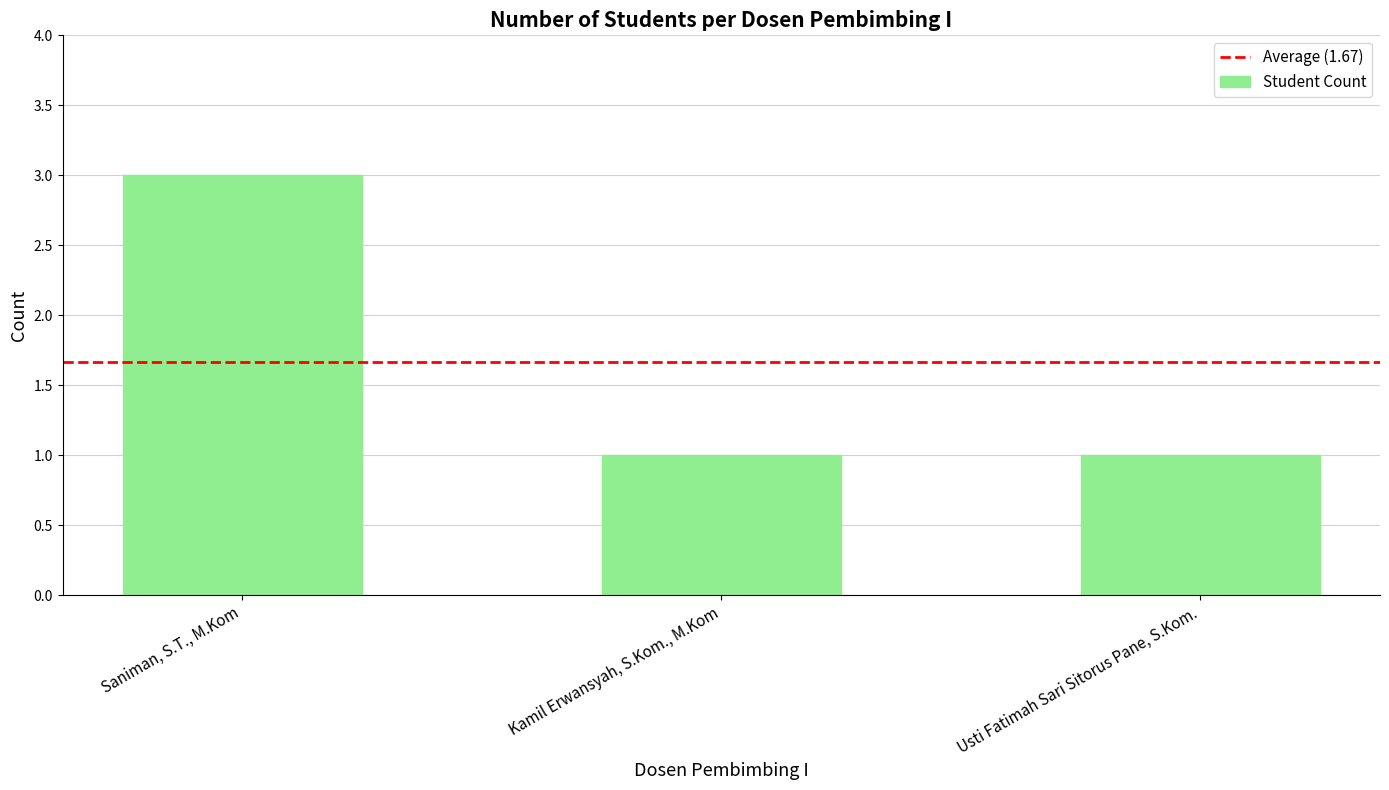

What is the sum of all values?

5